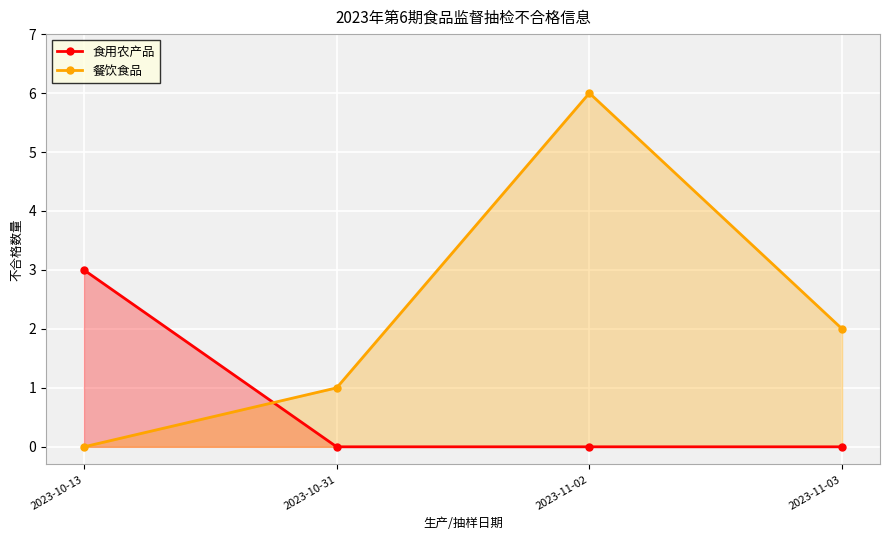

What is the sum of the 餐饮食品 values at 2023-10-31 and 2023-11-03?

3